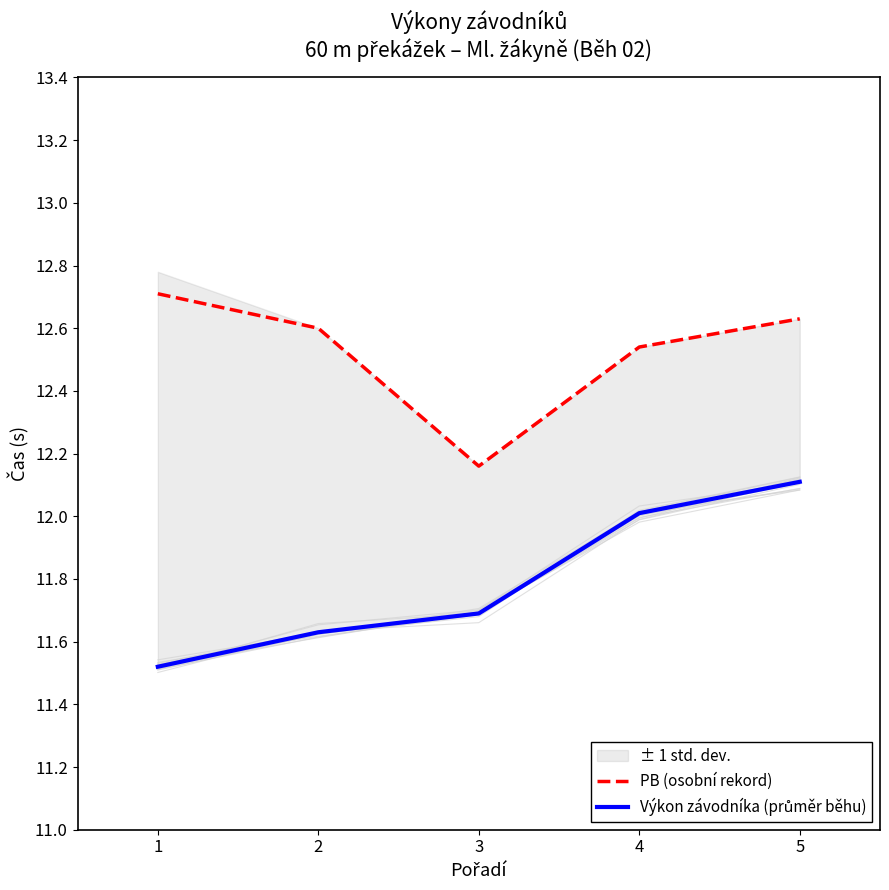

Is this an area chart (filled region under the line)?

No